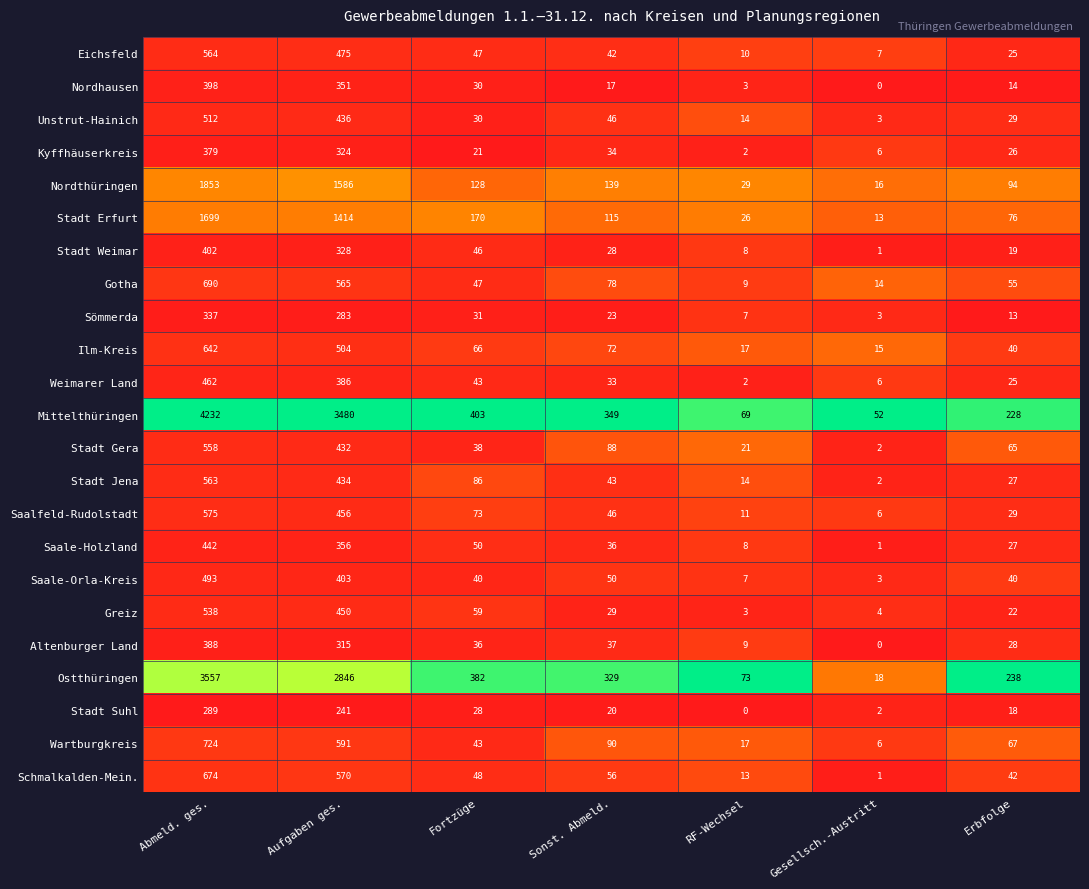

What is the spread (max minus min) of values at Abmeld. ges.?

3943